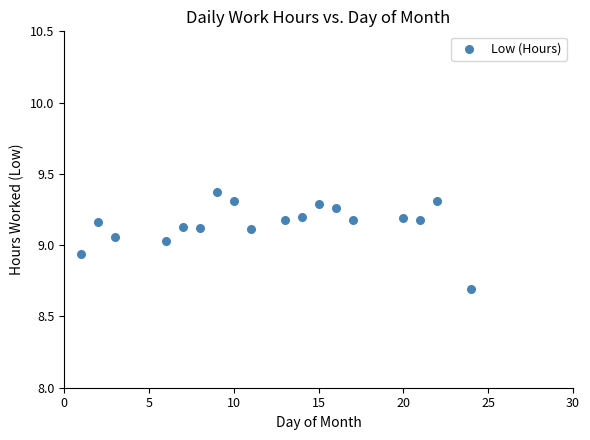

What is the range of Y values (max minus min)?

0.7